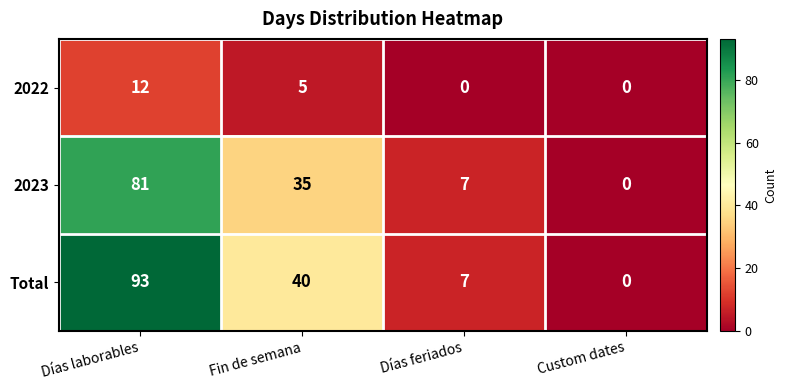

List the series in order of their peak value, highest first.

Total, 2023, 2022